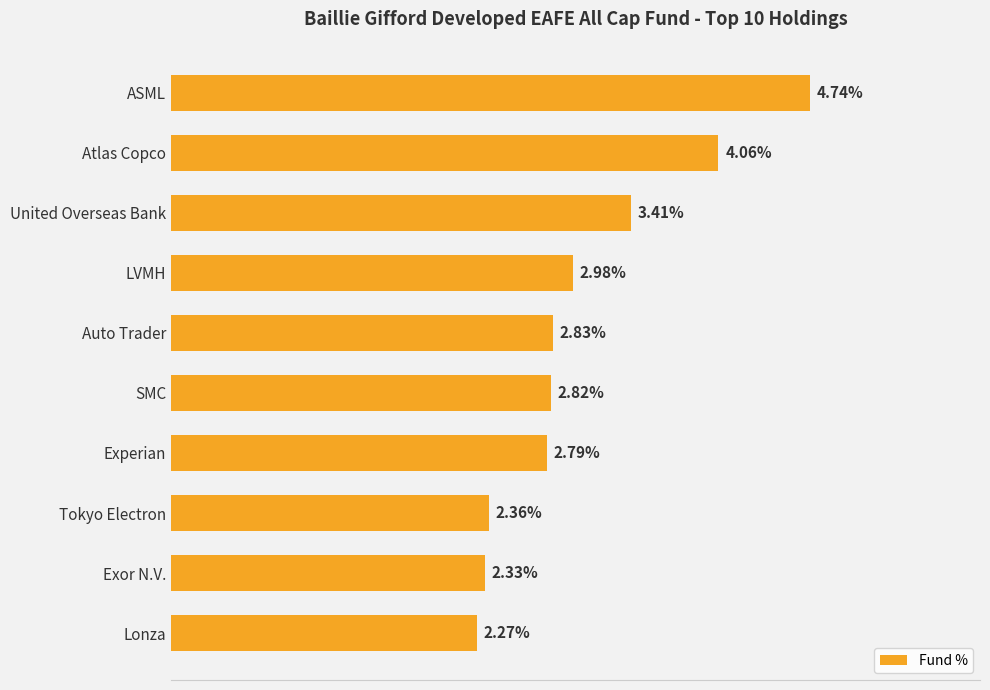

Which has a higher value, Lonza or Atlas Copco?

Atlas Copco